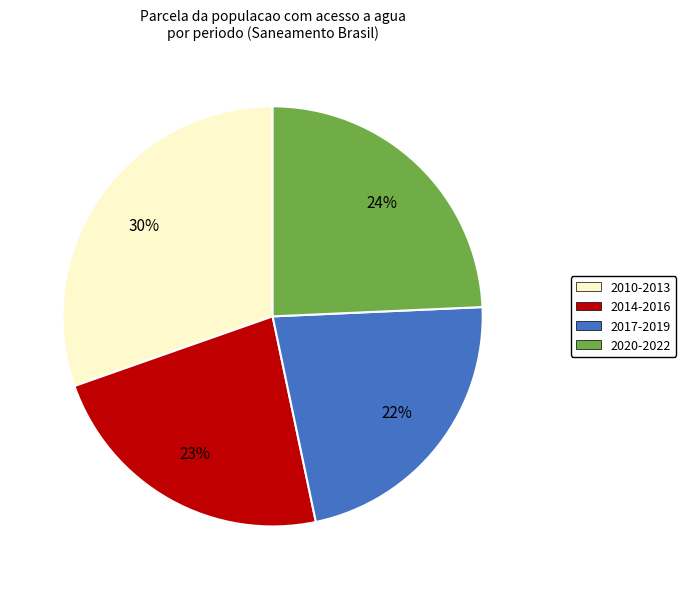

Rank the categories by value from lowest to highest.

2017-2019, 2014-2016, 2020-2022, 2010-2013